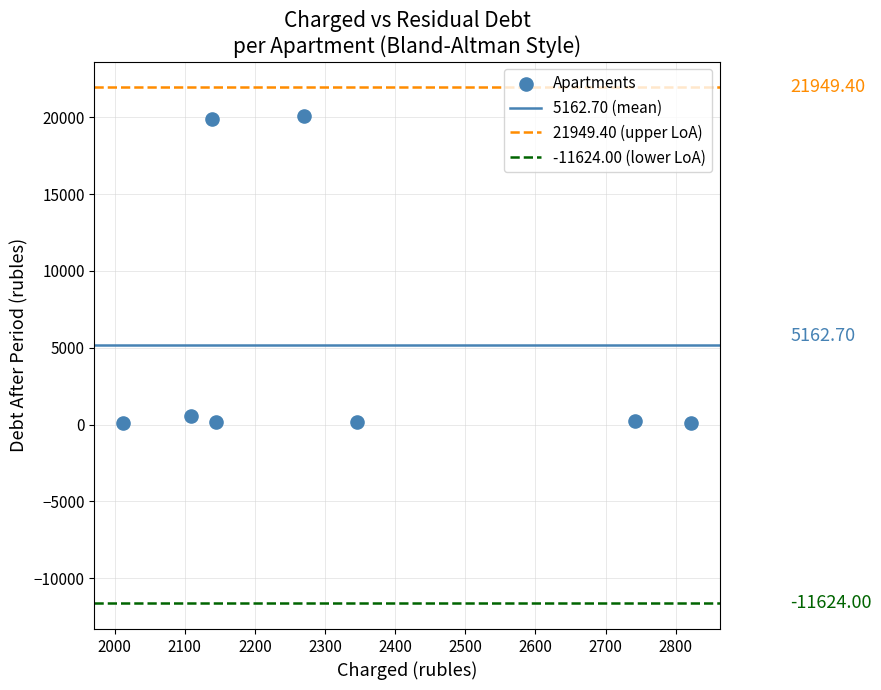

What is the average Y value?

5162.7